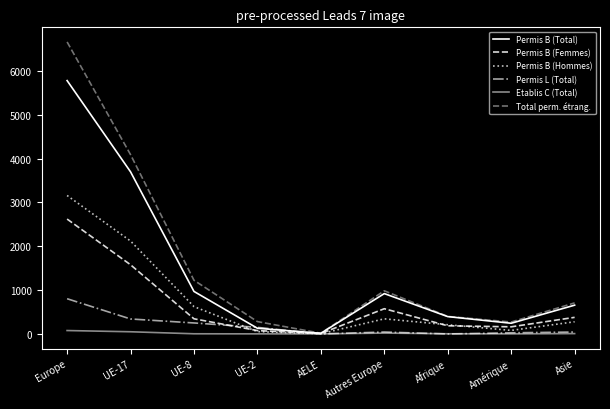

Is it true that Etablis C (Total) equals 50 at UE-17?

True